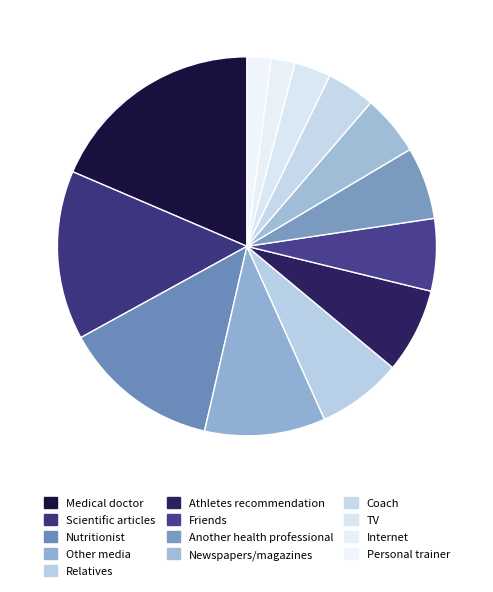

Combined, do TV and Nutritionist account for over 50%?

No